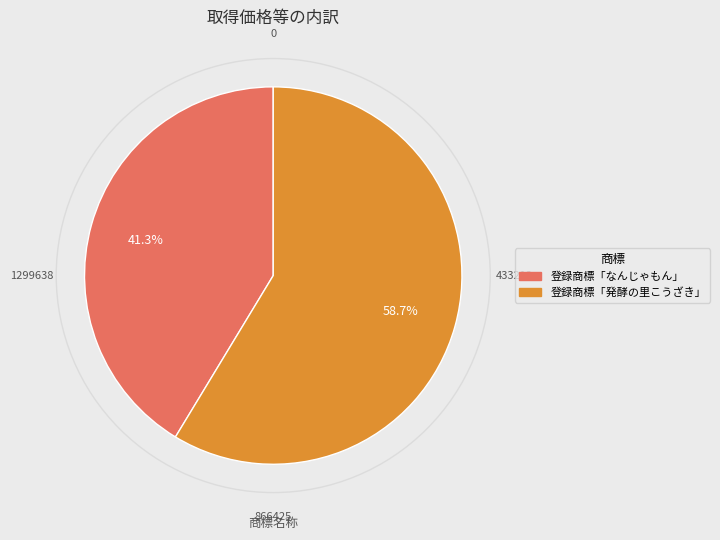

Rank the categories by value from highest to lowest.

登録商標「発酵の里こうざき」, 登録商標「なんじゃもん」